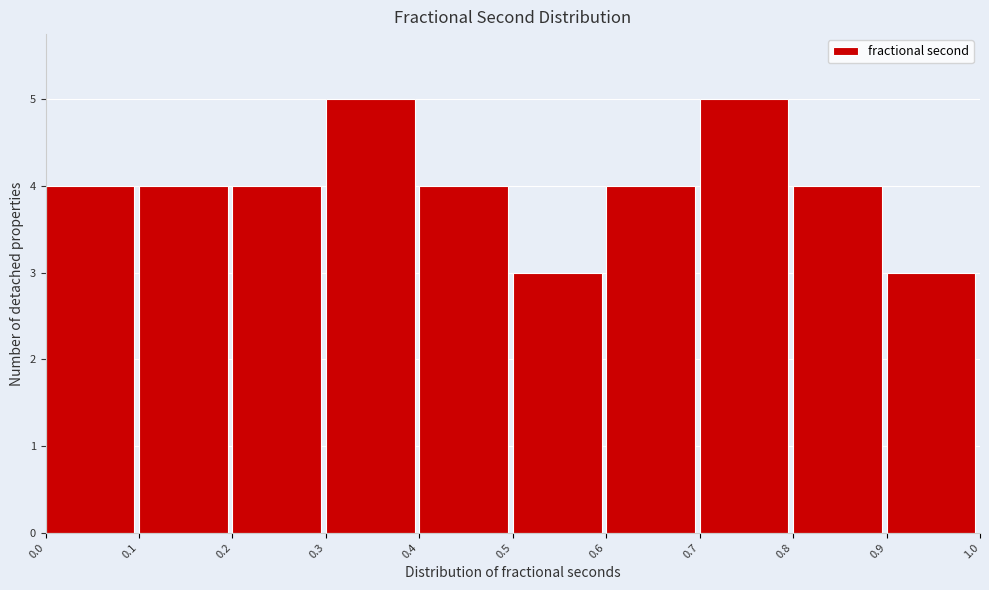

Reading left to right, transcribe this chart: for each bar, give the range it covers on the x-axis and its height. The values are not printed on the chart, so give them approximately, as read against the axis.

0.0 to 0.1: 4
0.1 to 0.2: 4
0.2 to 0.3: 4
0.3 to 0.4: 5
0.4 to 0.5: 4
0.5 to 0.6: 3
0.6 to 0.7: 4
0.7 to 0.8: 5
0.8 to 0.9: 4
0.9 to 1.0: 3